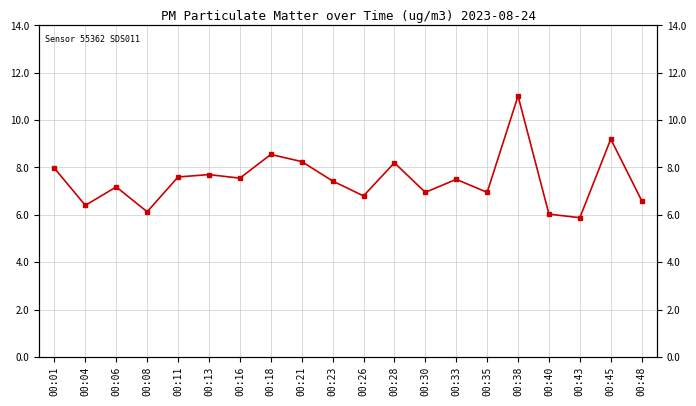

Is this an area chart (filled region under the line)?

No